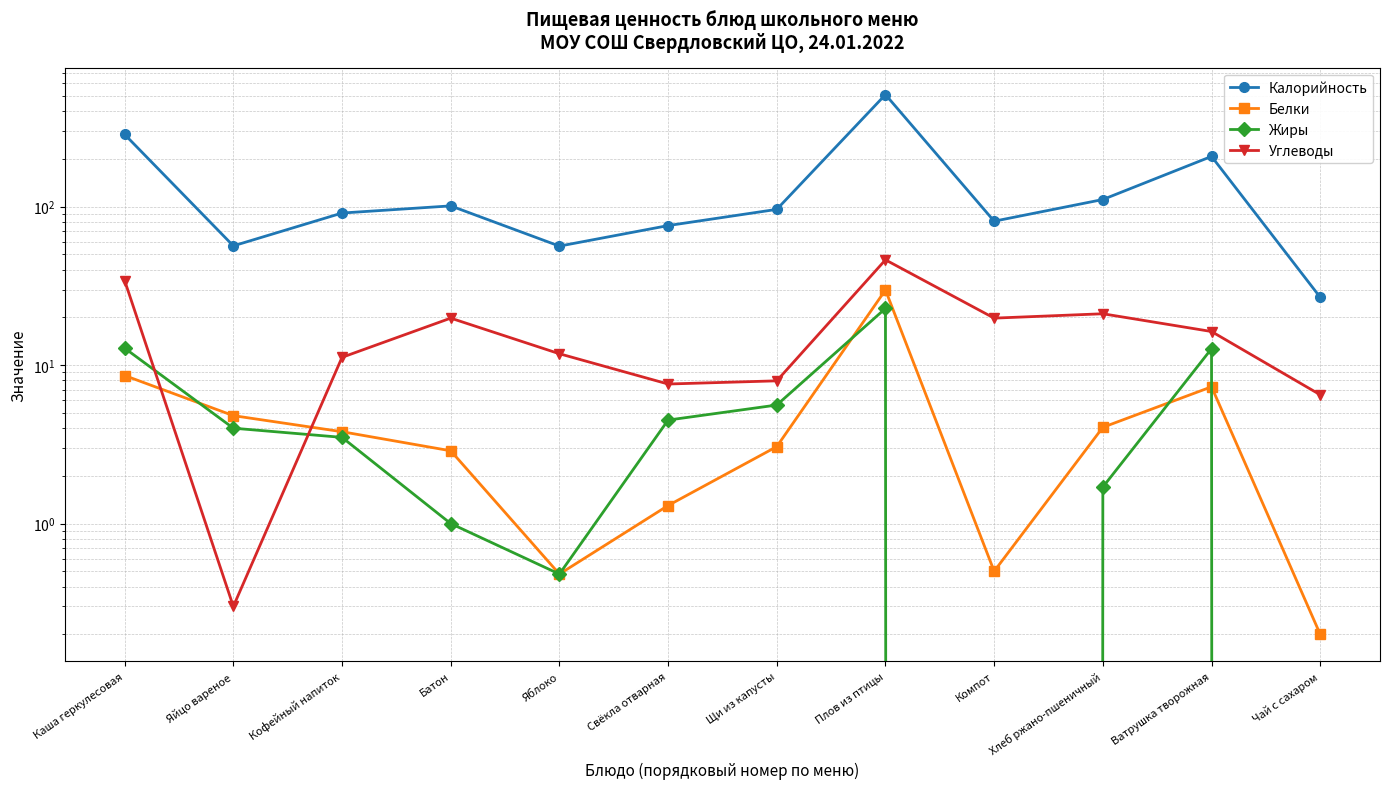

Read the Жиры value at Свёкла отварная.

4.5